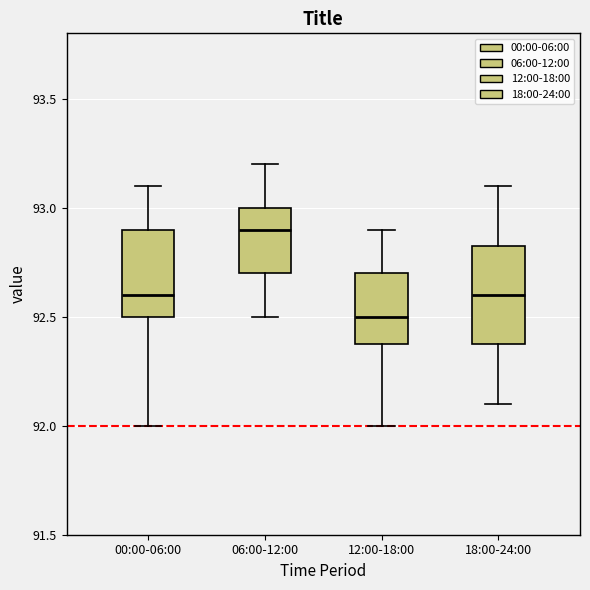

Reading left to right, read every box against the y-axis: the position of its median line, the range the box covers, and the ends of its whiskers. The values are not printed on the chart, so give them approximately, as read against the axis.

00:00-06:00: median 92.60, box 92.50 to 92.90, whiskers 92.00 to 93.10
06:00-12:00: median 92.90, box 92.70 to 93.00, whiskers 92.50 to 93.20
12:00-18:00: median 92.50, box 92.40 to 92.70, whiskers 92.00 to 92.90
18:00-24:00: median 92.60, box 92.40 to 92.85, whiskers 92.10 to 93.10